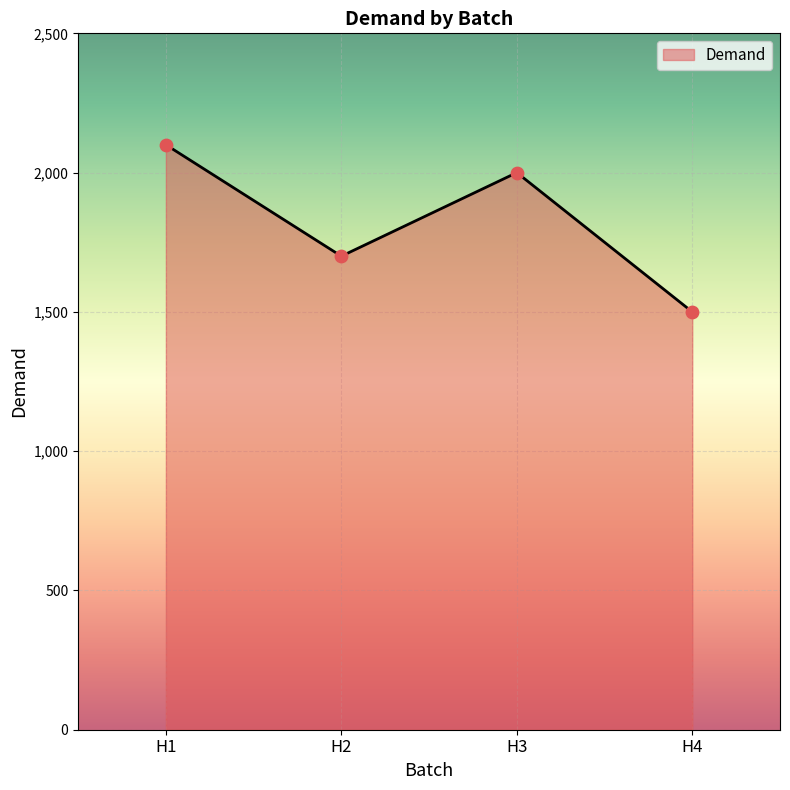

What is the ratio of the value at H2 to the value at H4?

1.1